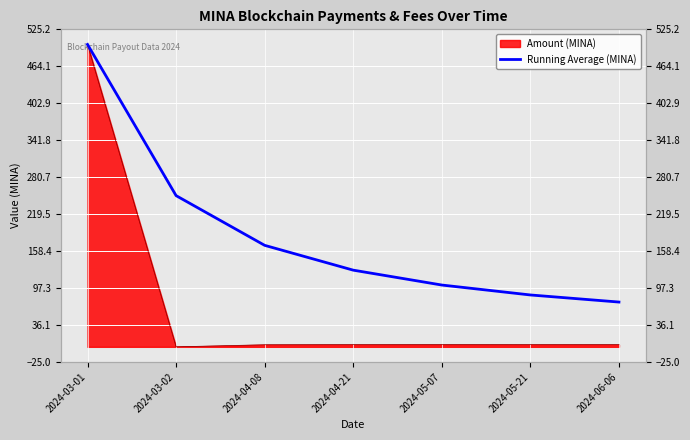

True or false: there are more than 2 points higher than both neighbors.

False